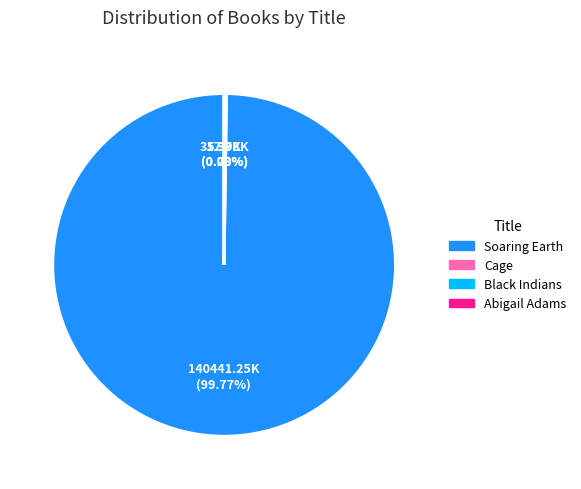

How much of the chart is everything except Soaring Earth?

0.2%